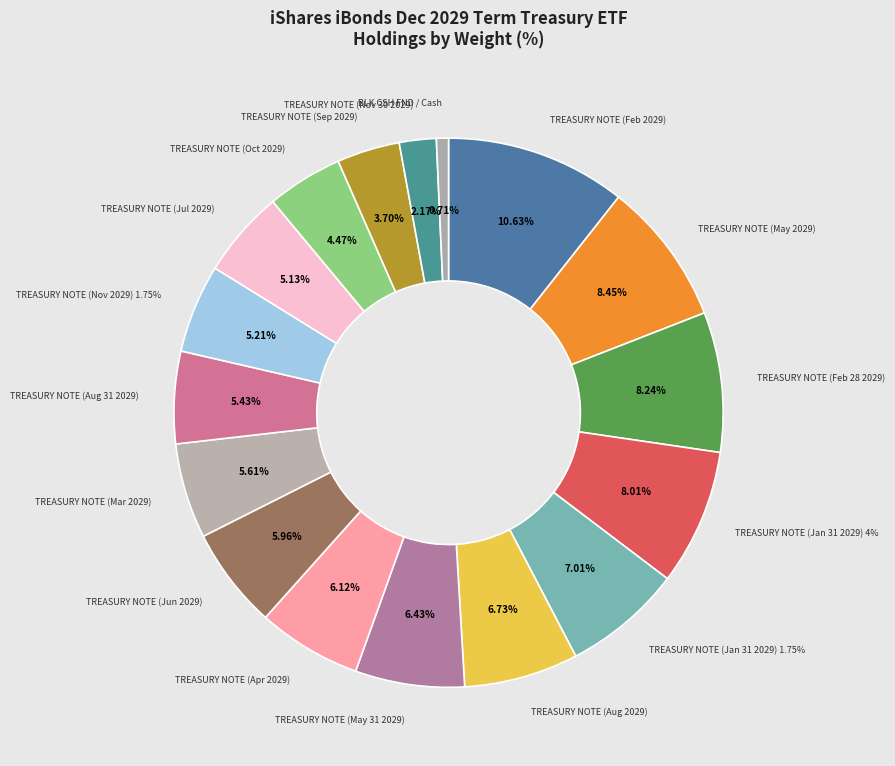

Combined, what portion of the pie is TREASURY NOTE (Feb 2029) and TREASURY NOTE (Oct 2029)?

15.1%